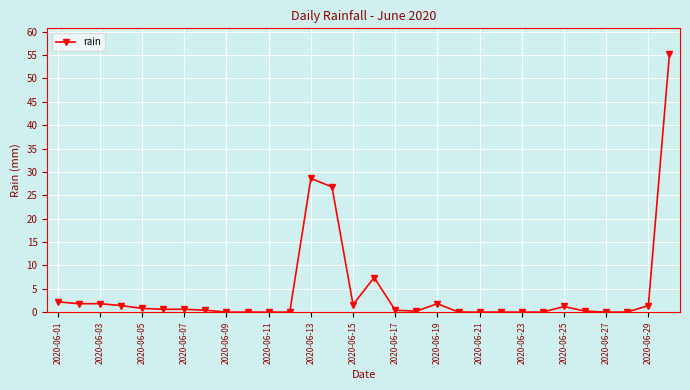

What is the maximum value shown in the chart?

55.2